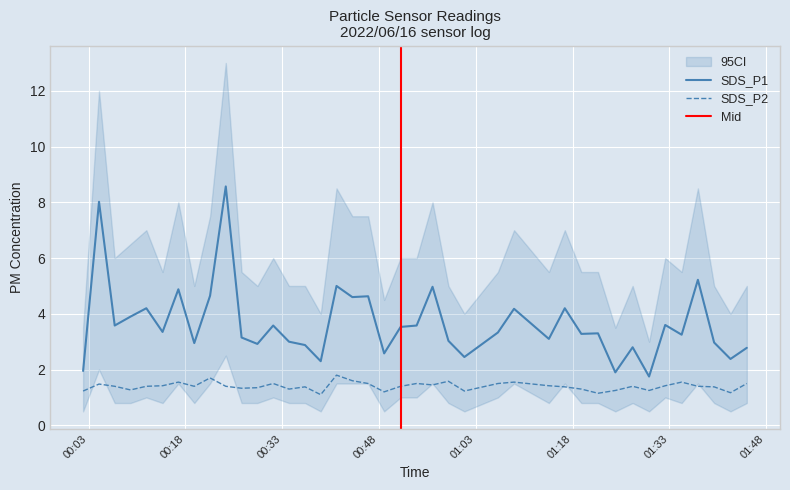

At how many categories does at least one series exceed 3?

26